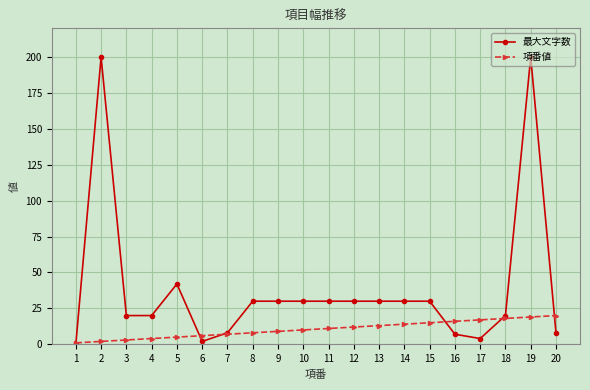

Between 7 and 14, which series saw the biggest shift?

最大文字数